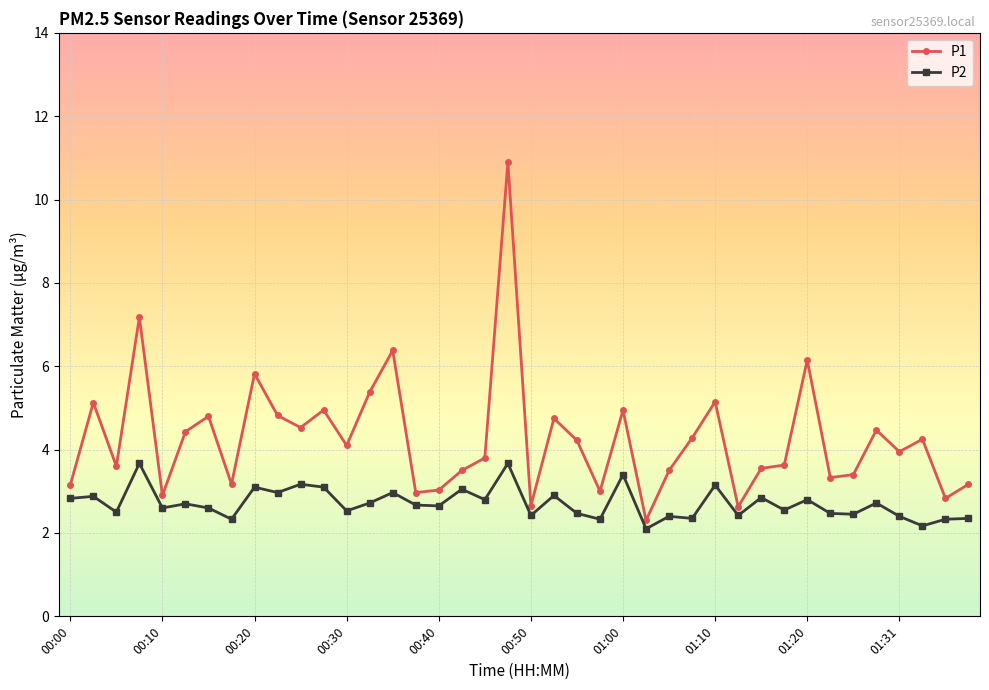

What is the lowest value of the P2 series?

2.1